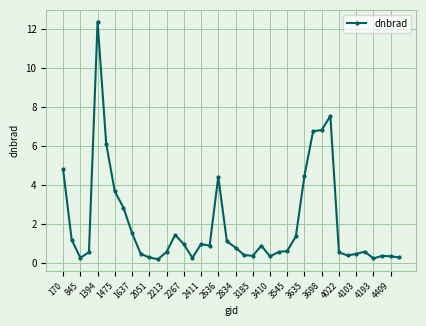

True or false: the data has more than 0 interior local peaks.

True